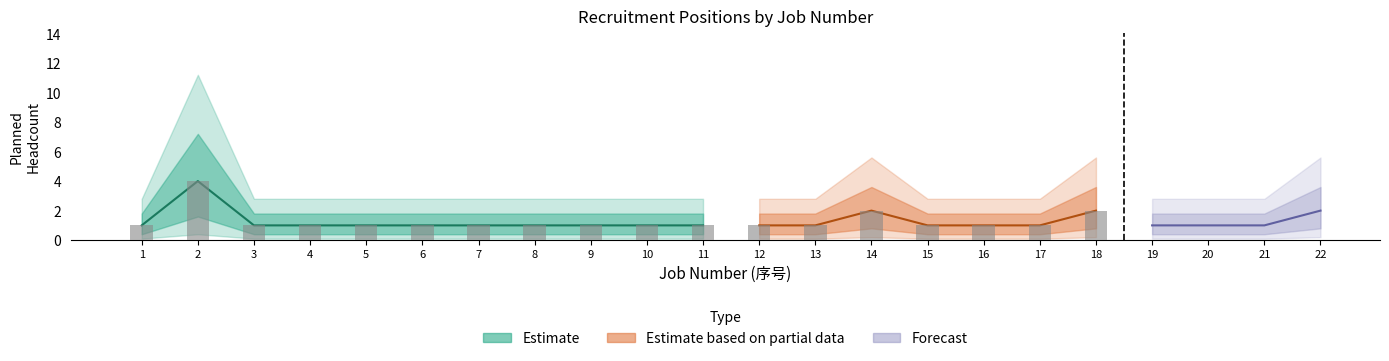

What are all the series names shown in the legend?

Estimate, Estimate based on partial data, Forecast